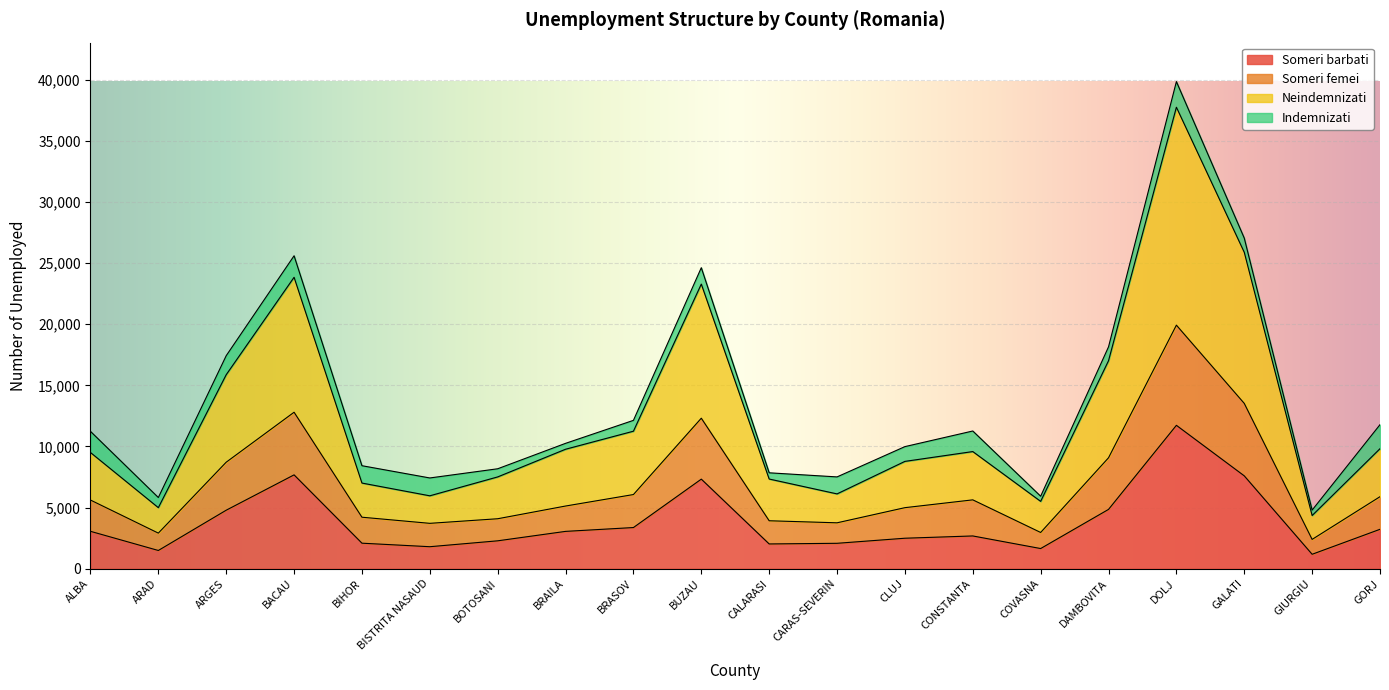

What is the maximum value for Someri barbati?

11730